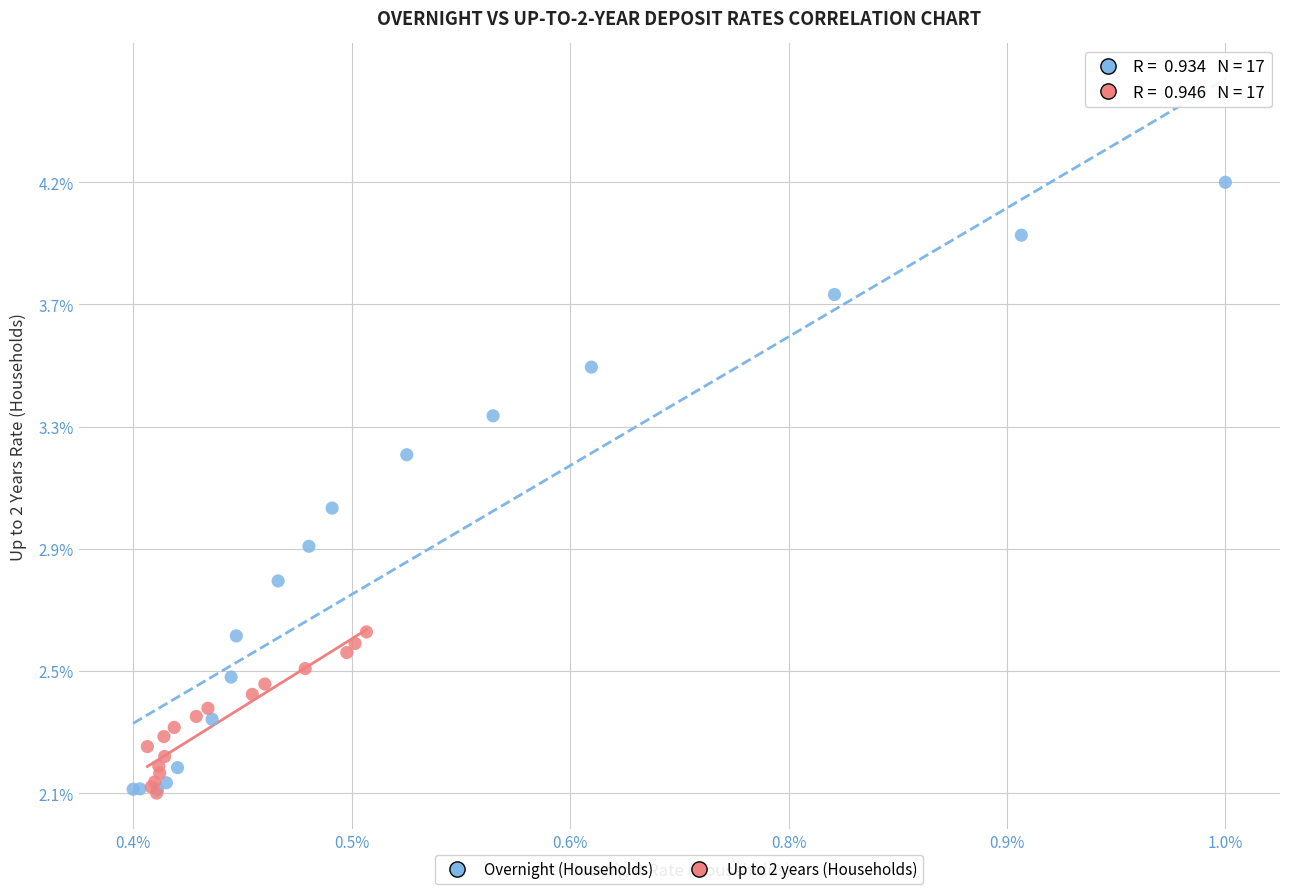

What are all the series names shown in the legend?

Overnight (Households), Up to 2 years (Households)